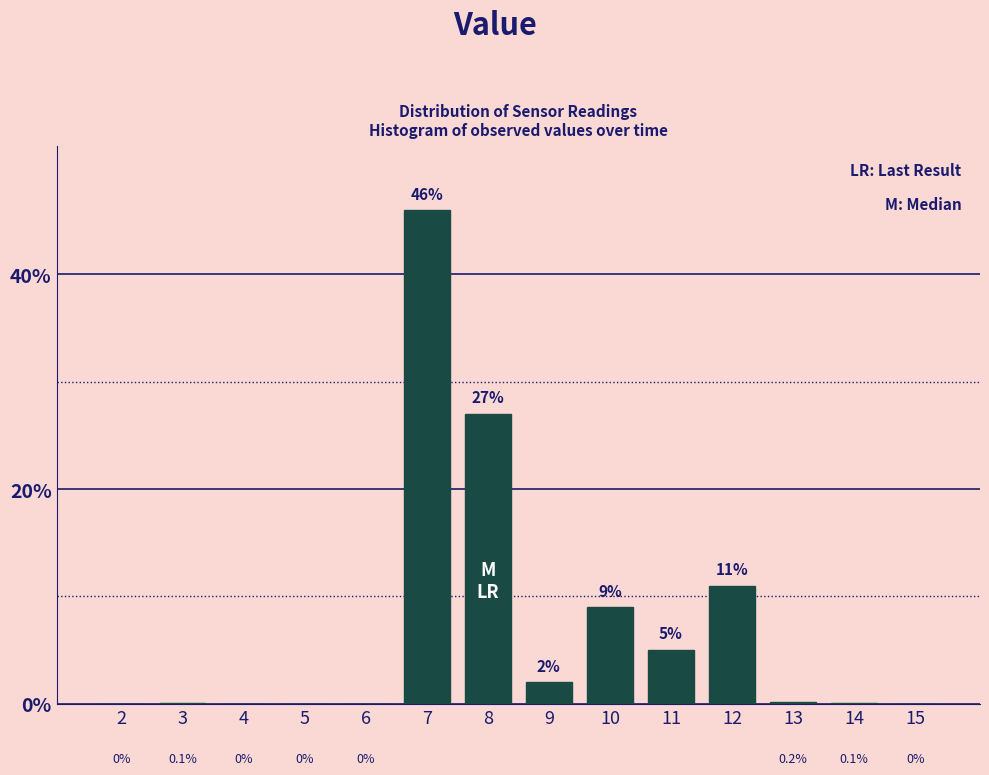

Reading left to right, transcribe all the data shown in this chart.

2=0.0	3=0.1	4=0.0	5=0.0	6=0.0	7=46.0	8=27.0	9=2.0	10=9.0	11=5.0	12=11.0	13=0.2	14=0.1	15=0.0